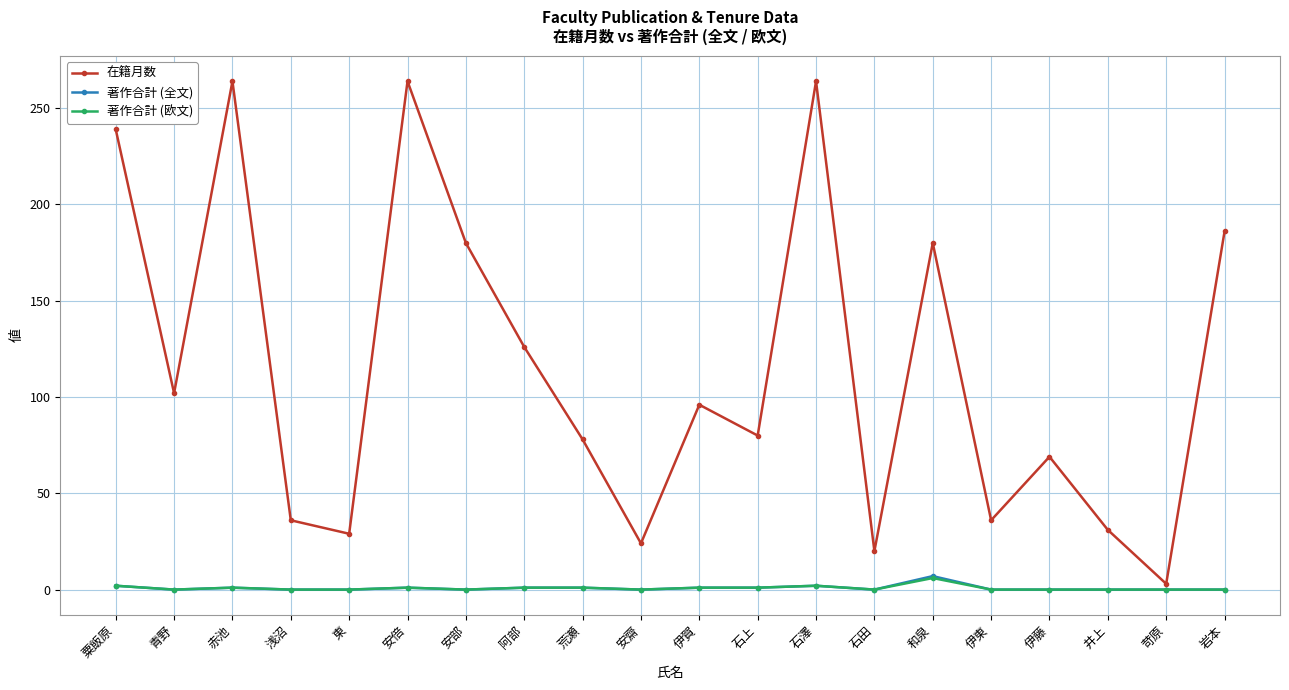

Where is 在籍月数 nearest to the value 133?

阿部